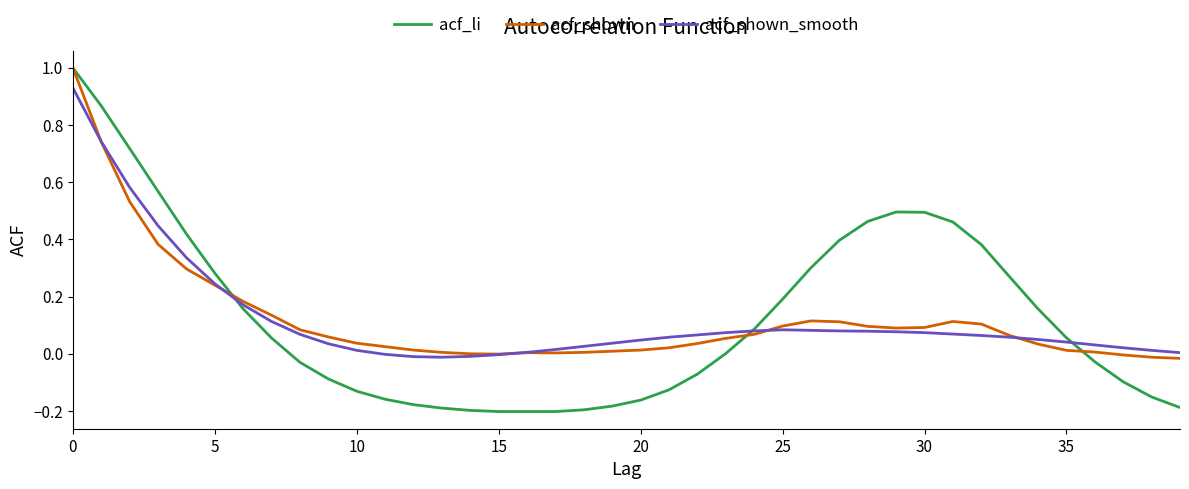

Is this an area chart (filled region under the line)?

No